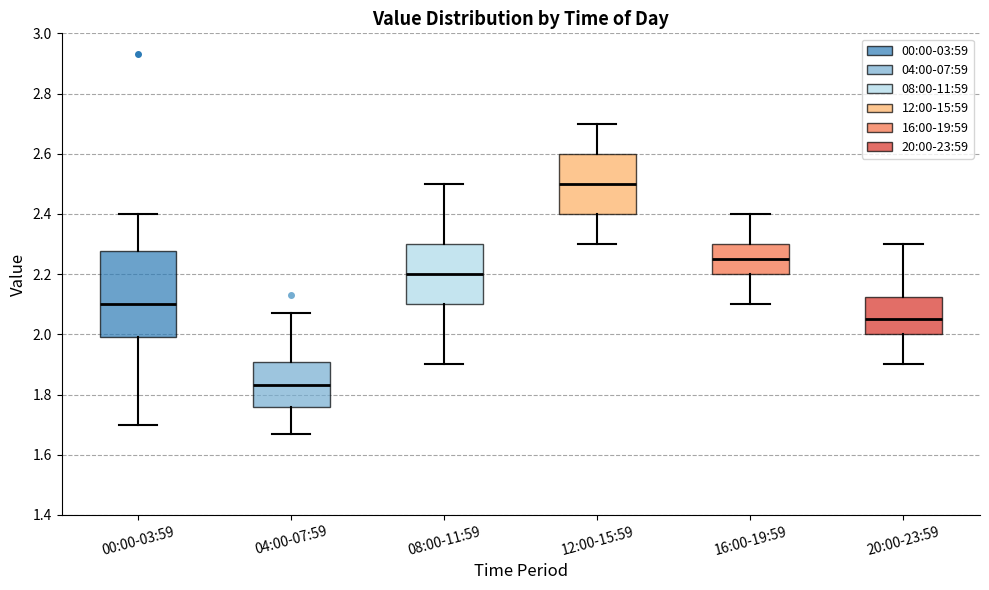

Which box's median line is the highest?

12:00-15:59